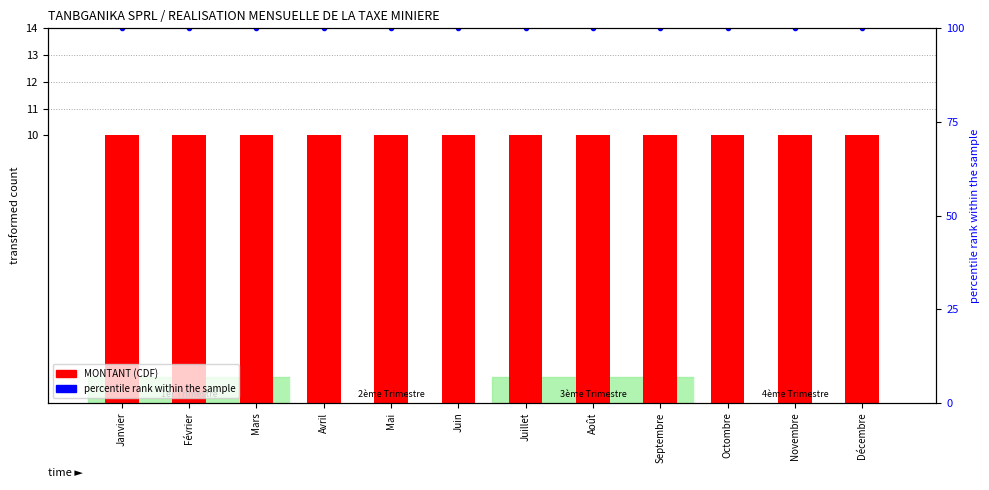

At which category is the sum across all series the highest?

Janvier